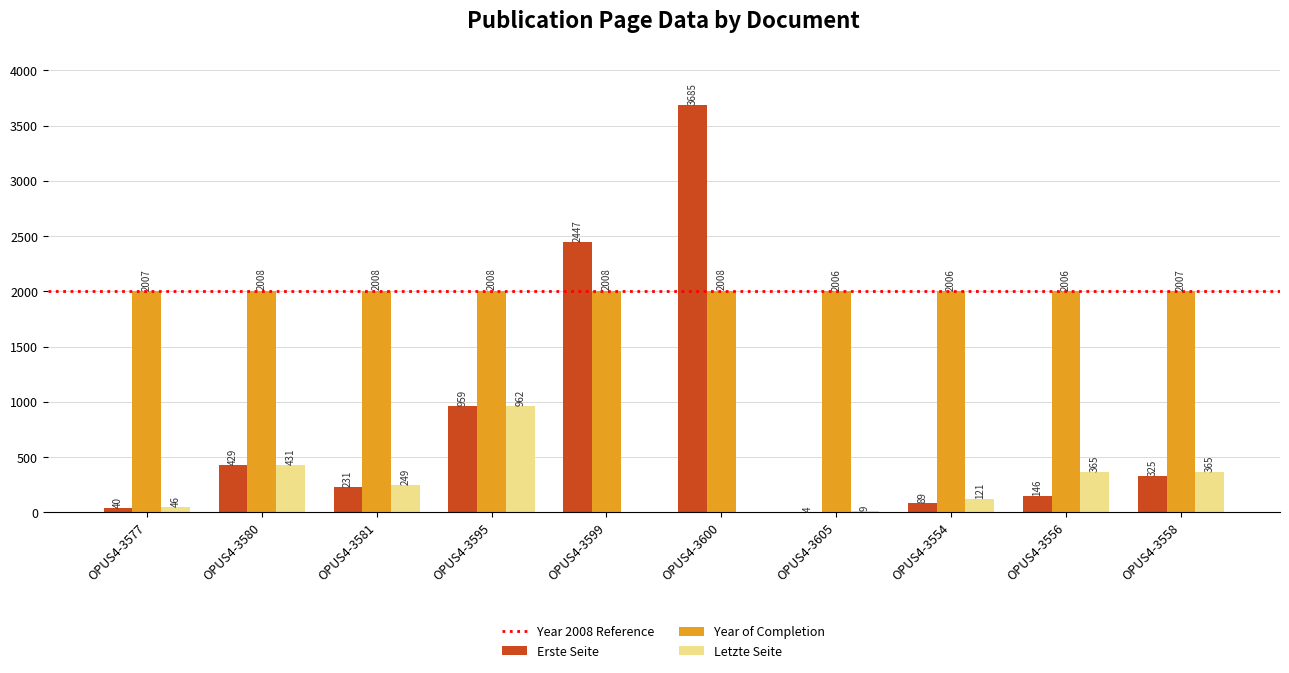

What is the maximum value for Year of Completion?

2008